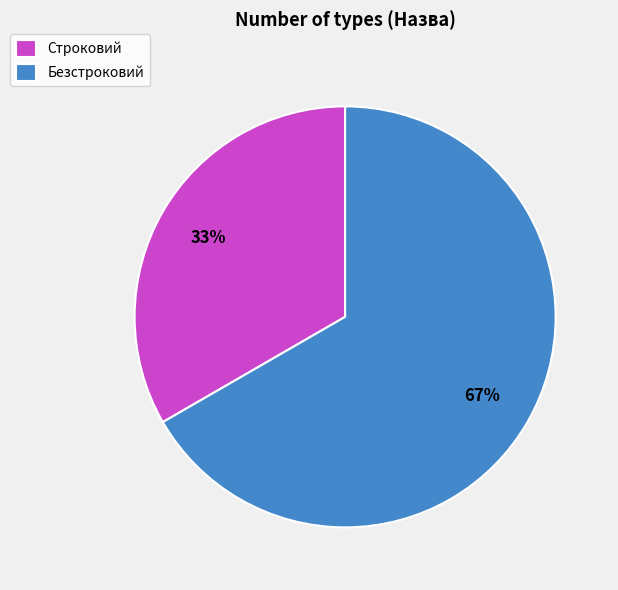

Between Строковий and Безстроковий, which is larger?

Безстроковий